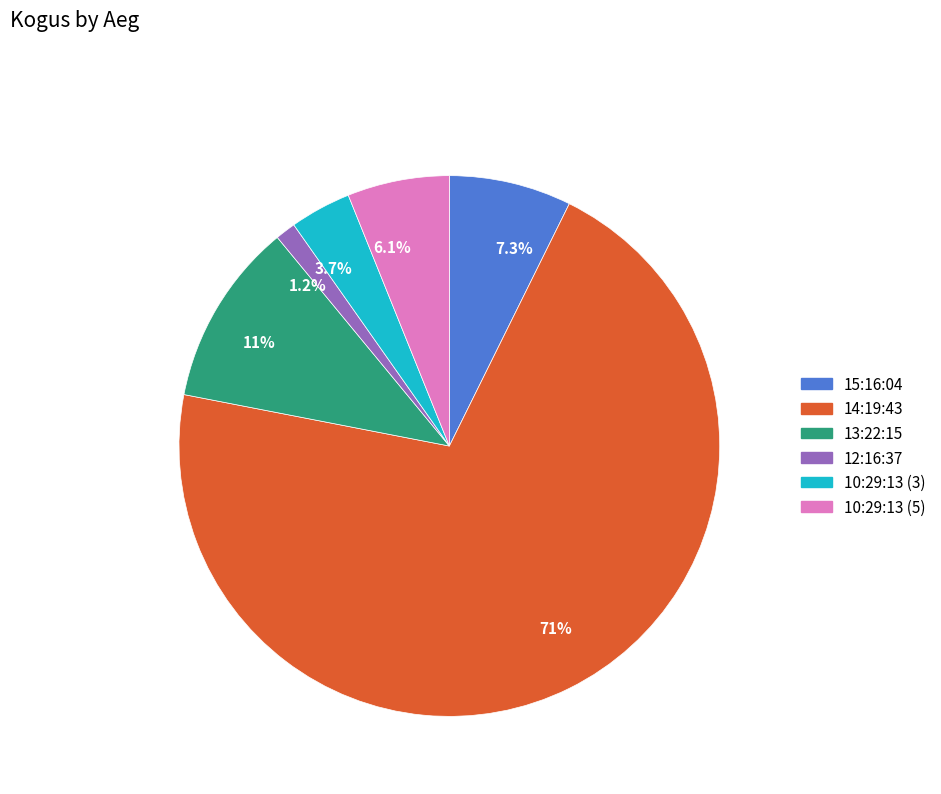

Does 71% account for over 50% of the chart?

Yes